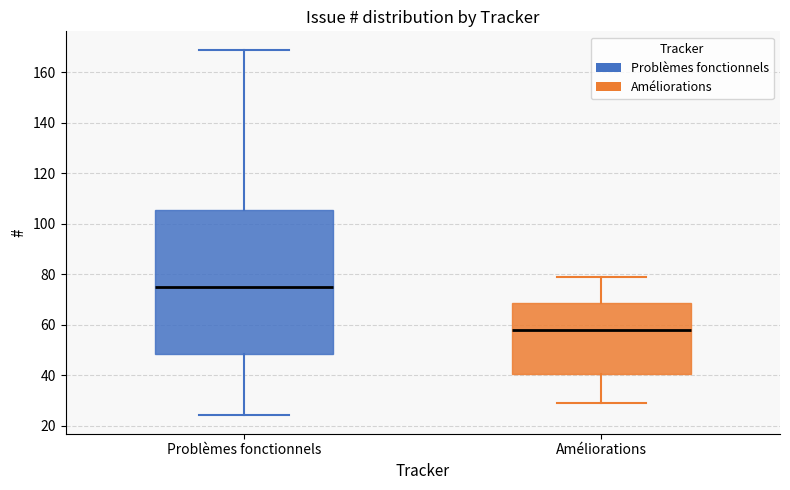

Where does the lower whisker of the box for Améliorations end on the y-axis? The values are not printed on the chart, so give them approximately, as read against the axis.

30